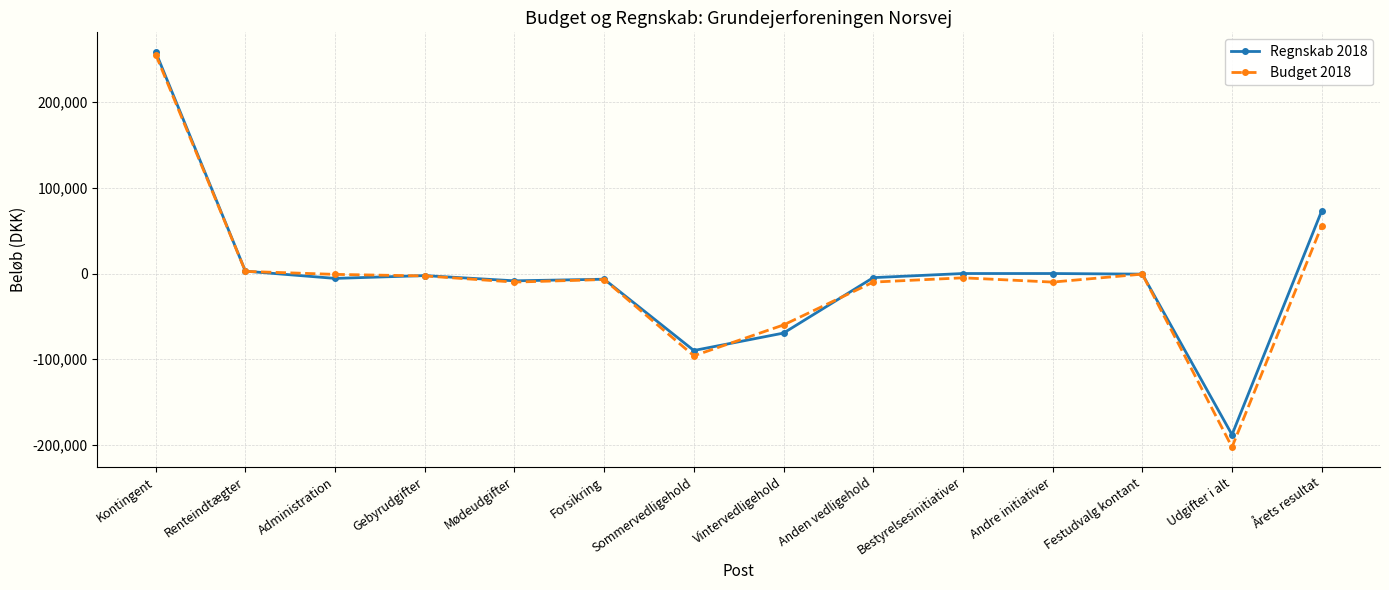

At which category is the sum across all series the highest?

Kontingent